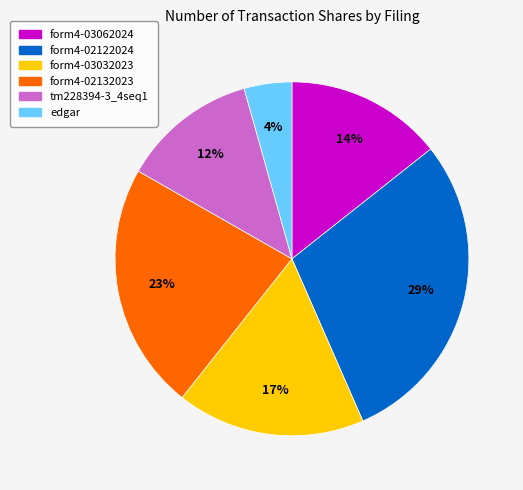

To the nearest percent, what is the average slice percentage?

17%